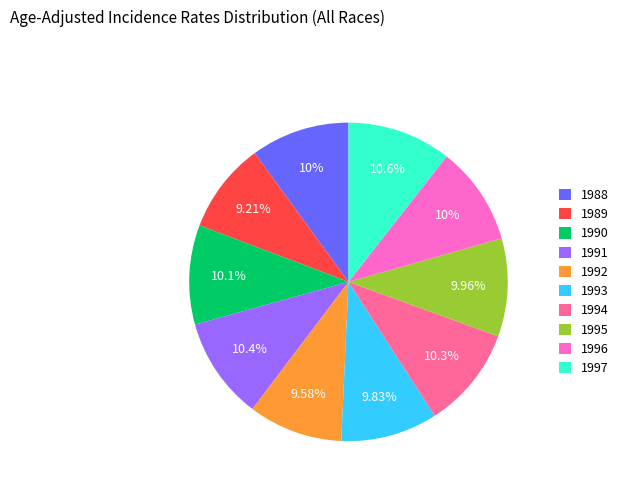

Is the sum of 1993 and 1988 greater than half?

No